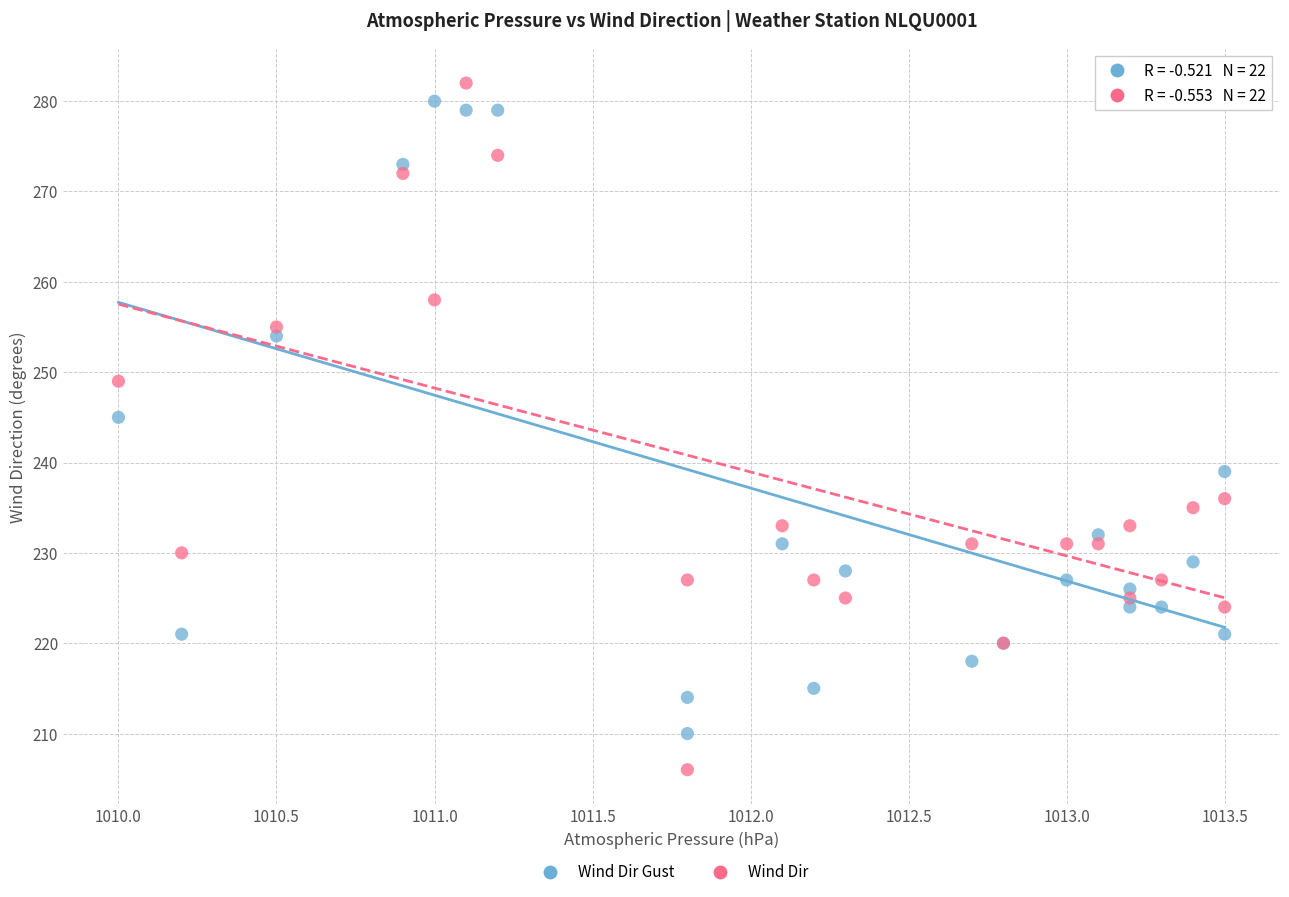

Which series reaches the maximum Y coordinate?

Wind Dir